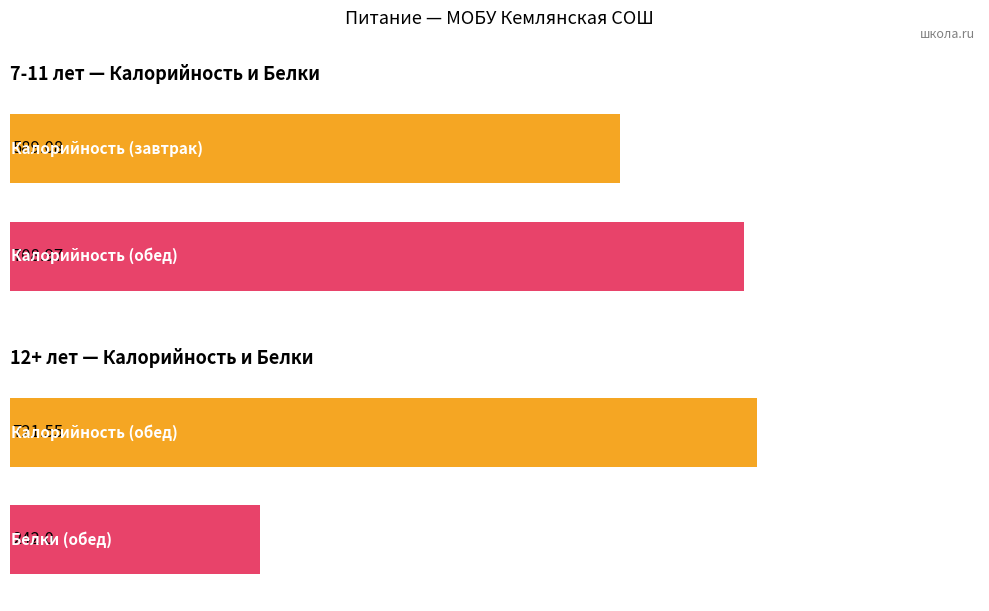

Which series has the largest total across all categories?

Калорийность